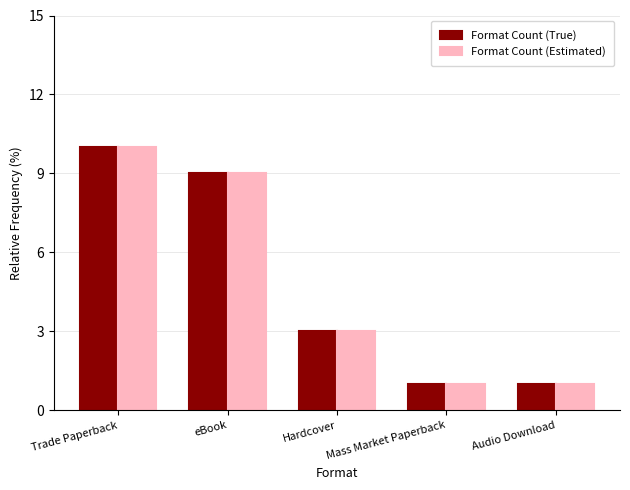

At which category is the sum across all series the highest?

Trade Paperback